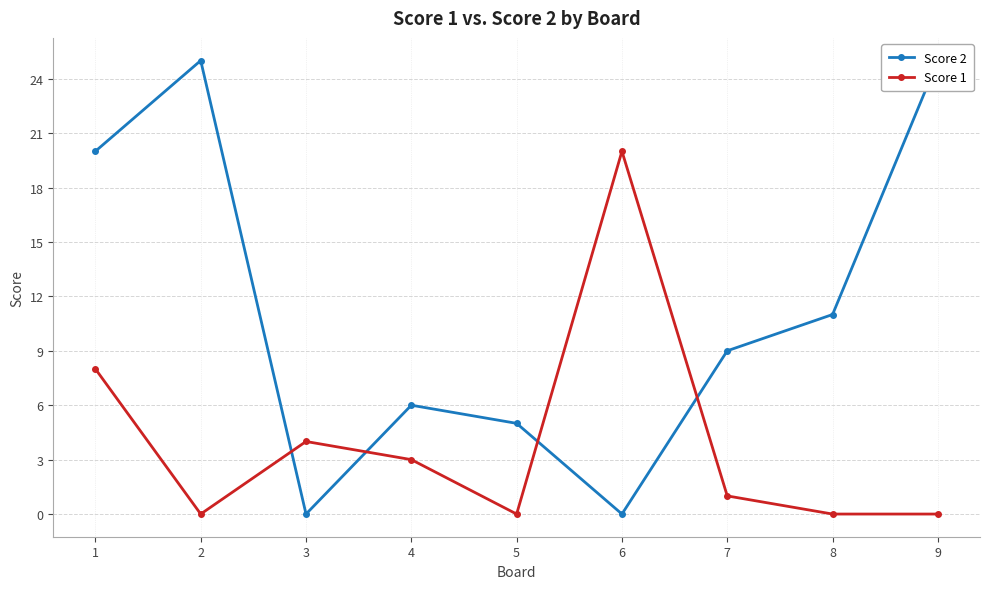

At which label does Score 2 reach its minimum?

3